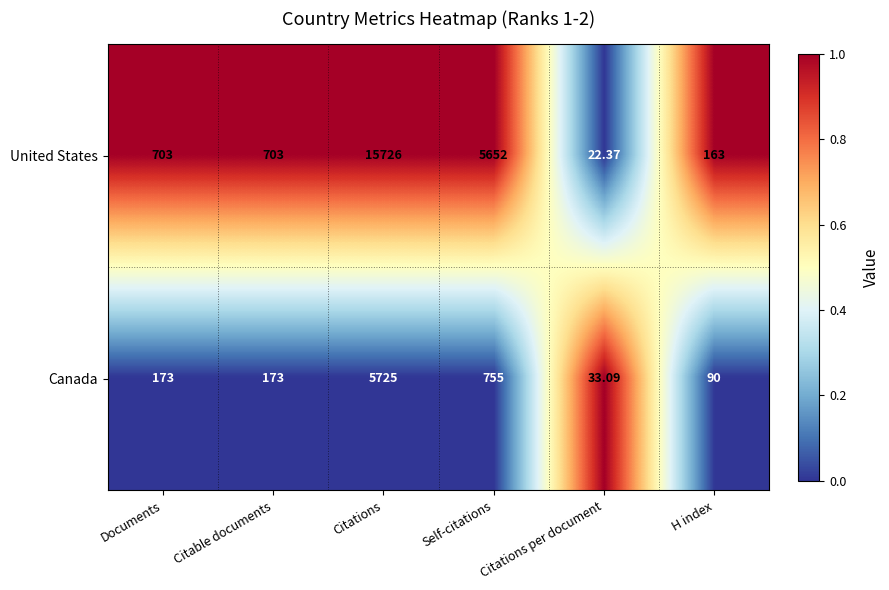

List the series in order of their peak value, highest first.

United States, Canada